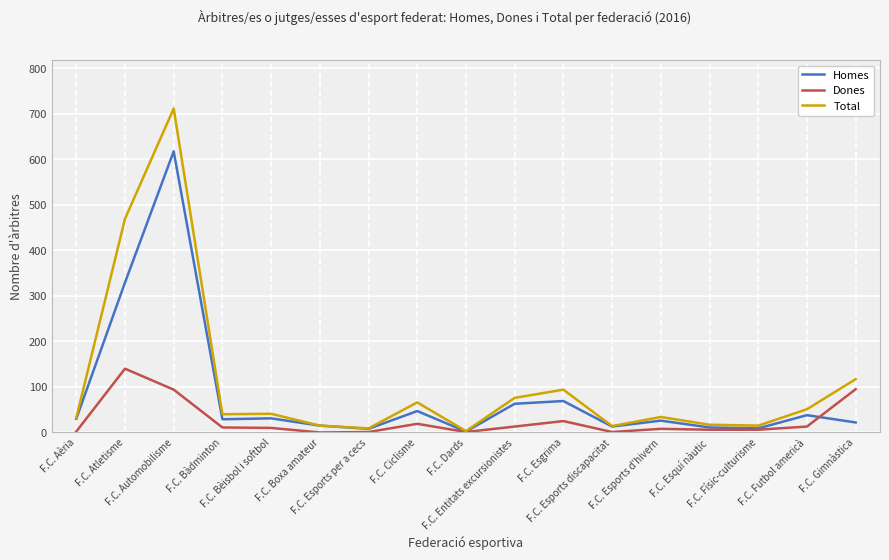

Which series has the largest range (max minus min)?

Total